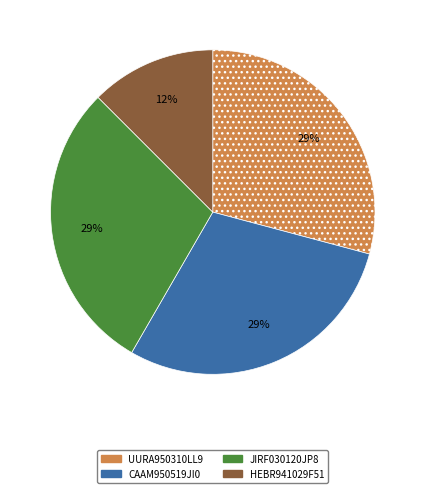

How many slices are in this pie chart?

4